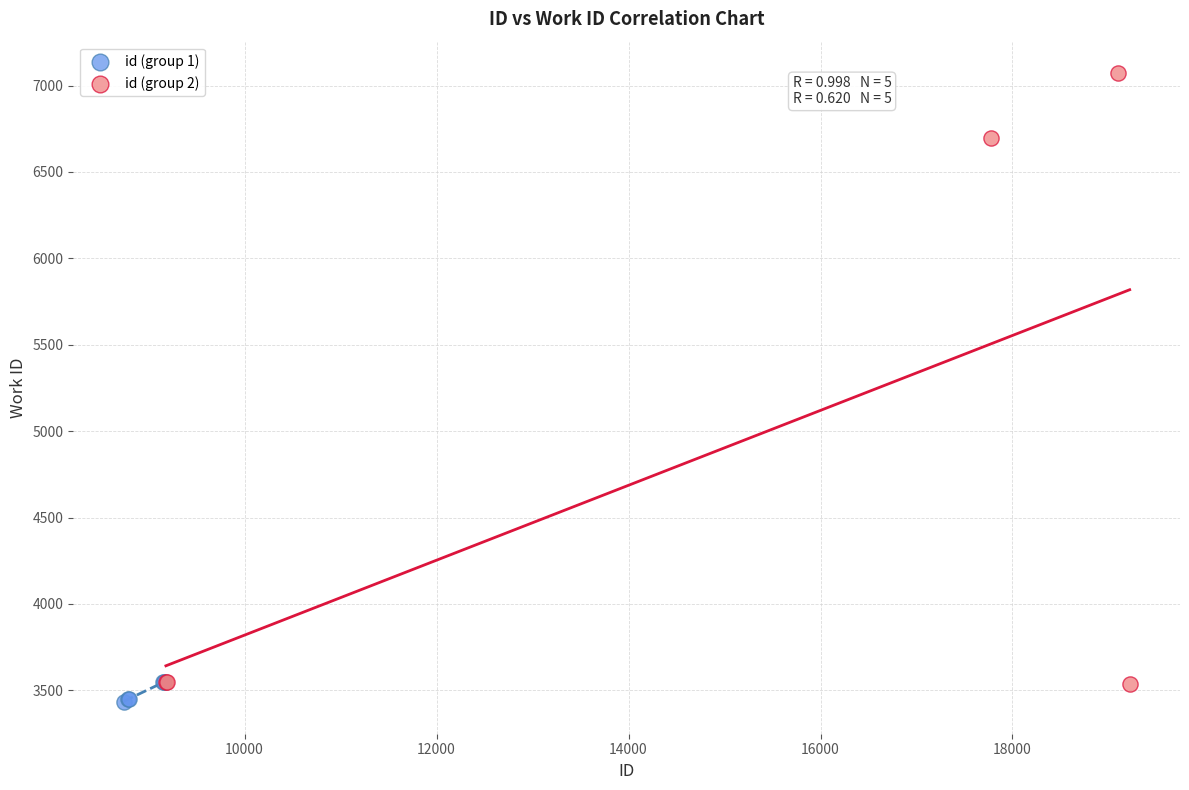

Which series has the largest Y range (max minus min)?

id (group 2)